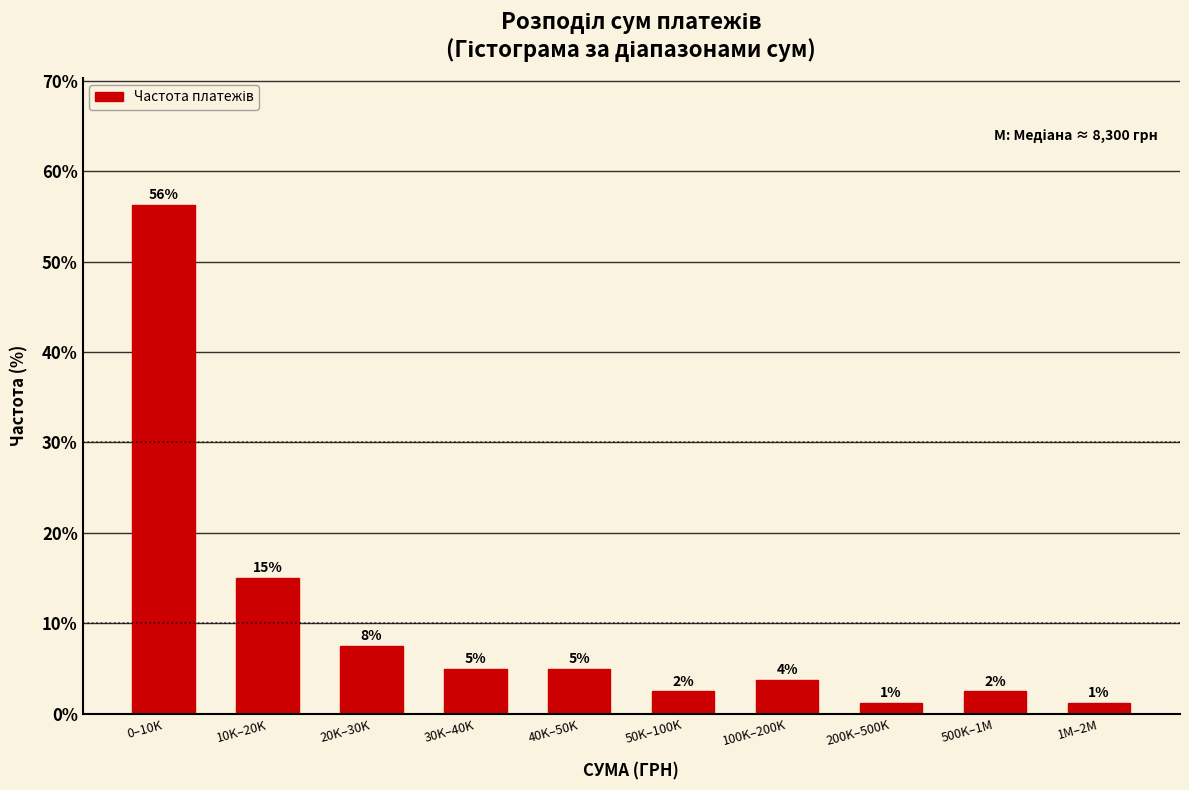

How many bars are there in total?

10